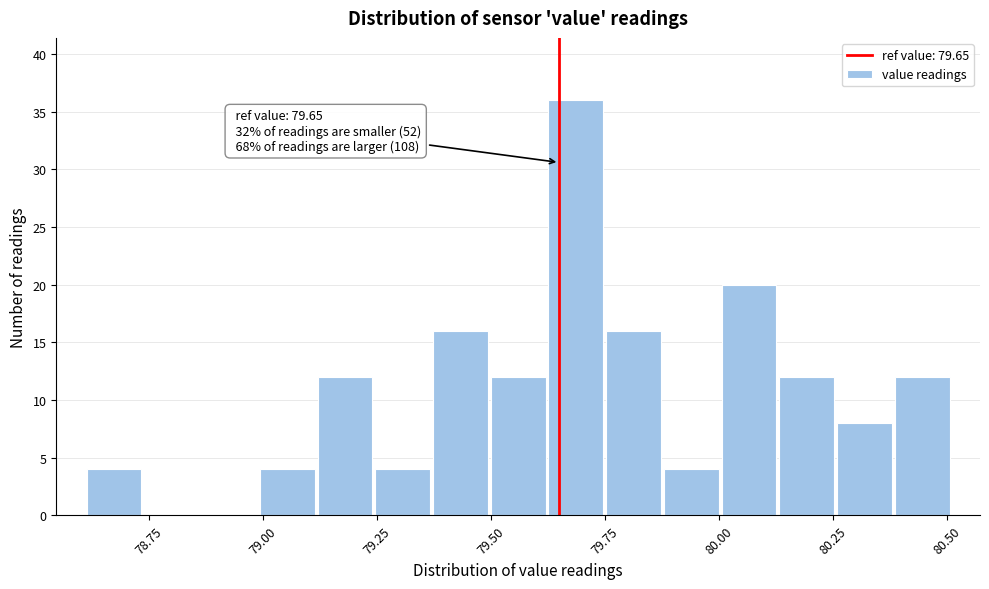

Read against the x-axis, roughly where is the centre of the tallest bar?

79.70